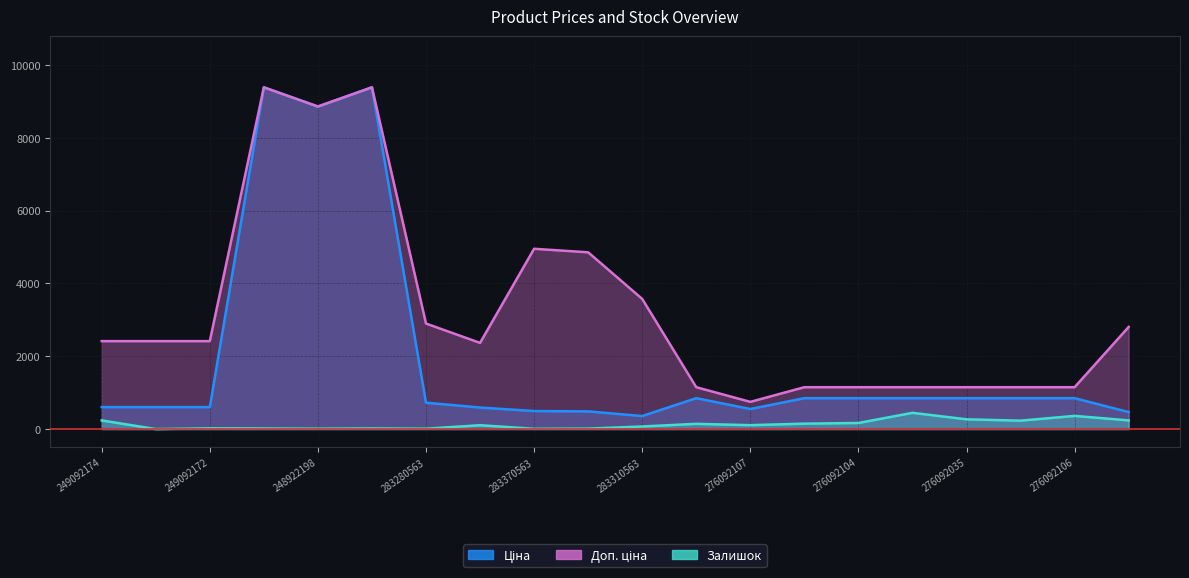

The Залишок series shows 71.0 at 283310563. True or false?

True